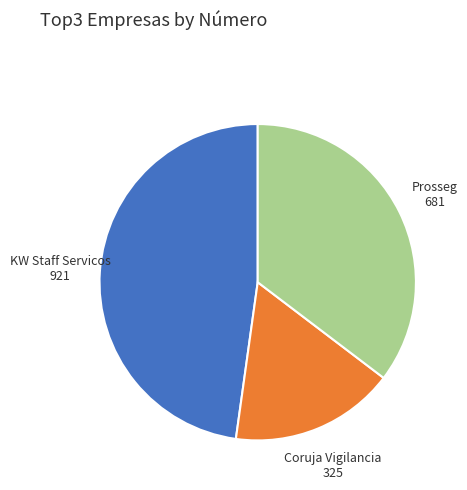

Which has a higher value, Prosseg 681 or Coruja Vigilancia 325?

Prosseg 681